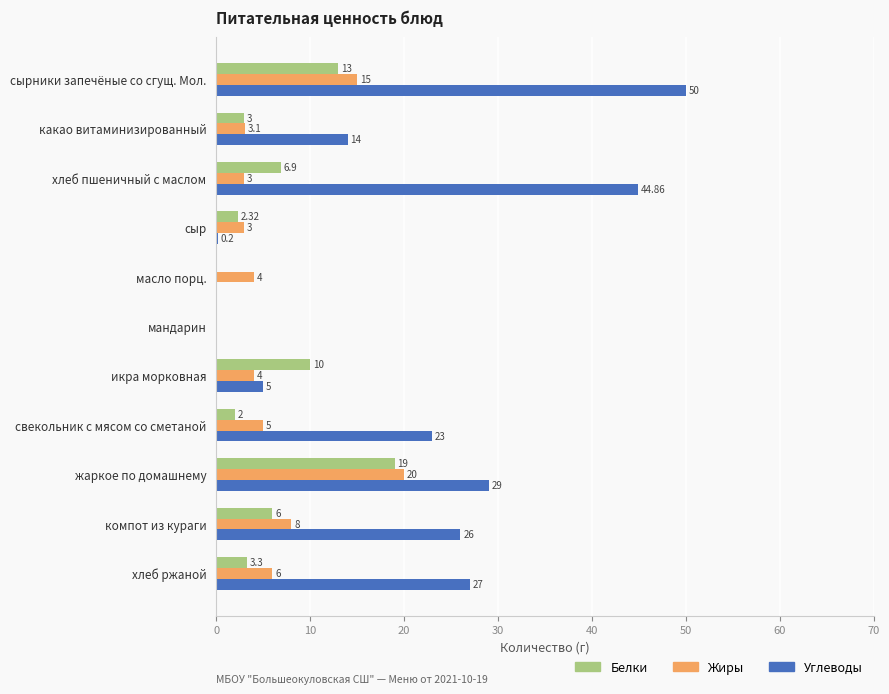

What is the average value of the Белки series?

6.0